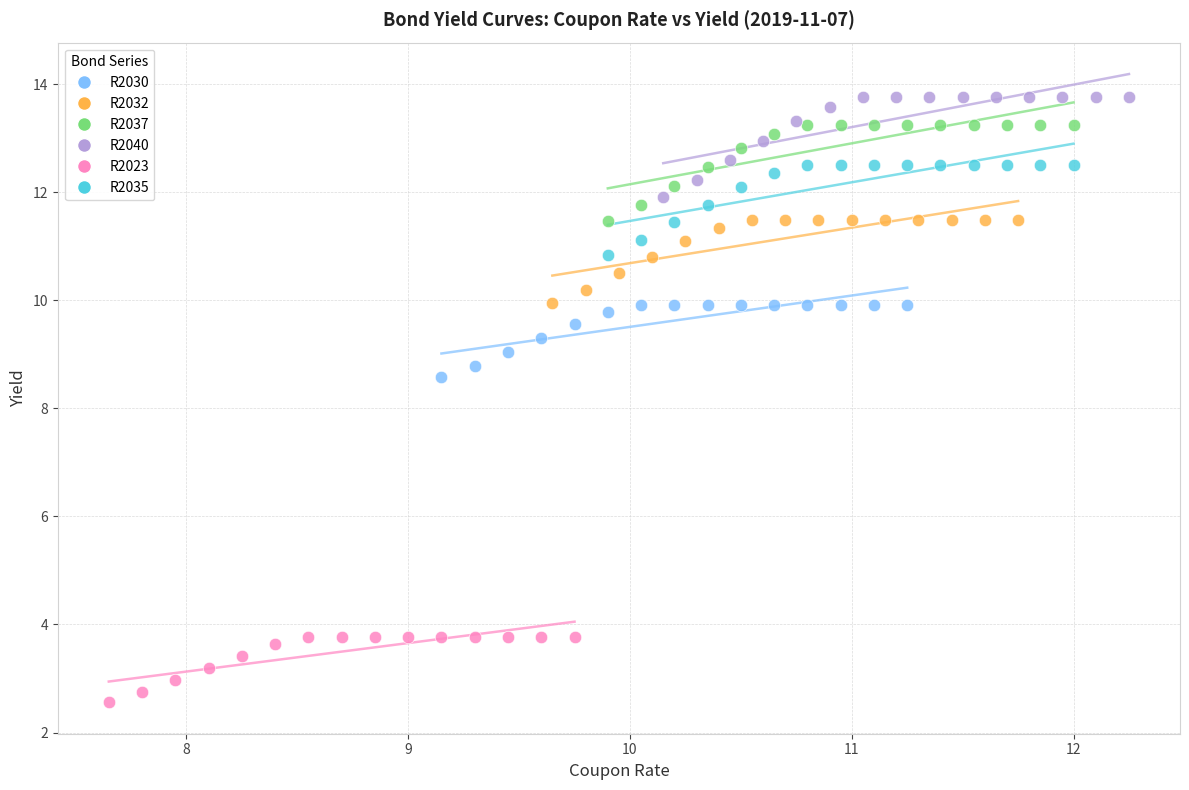

Which series has the largest Y range (max minus min)?

R2040